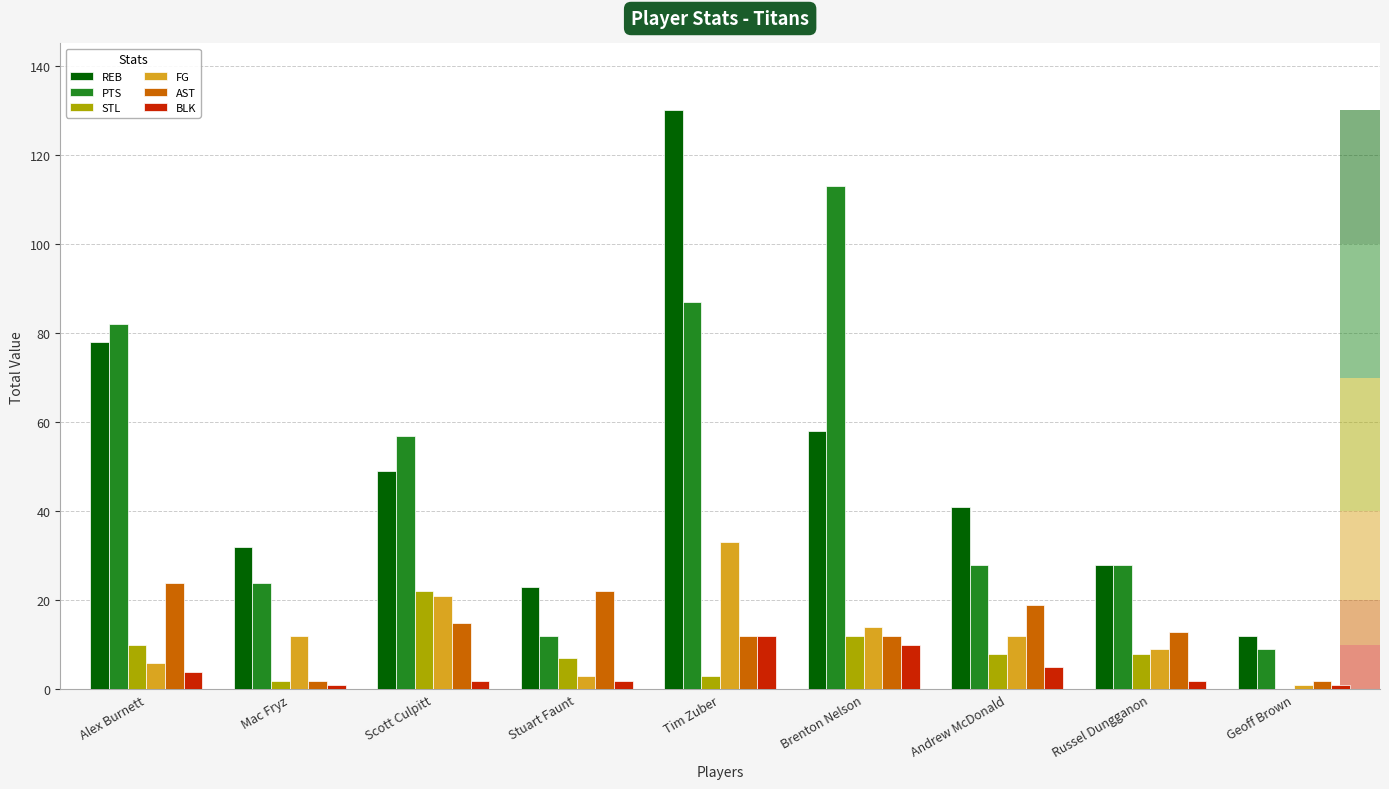

At which label is REB closest to 71?

Alex Burnett